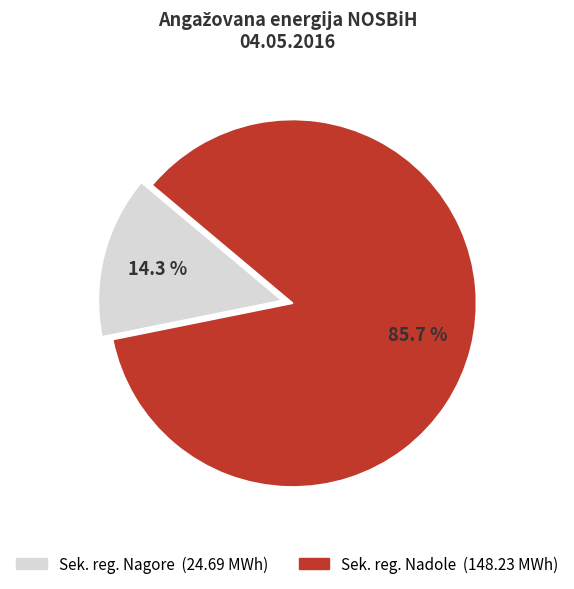

Is there any slice that represents more than half of the pie?

Yes